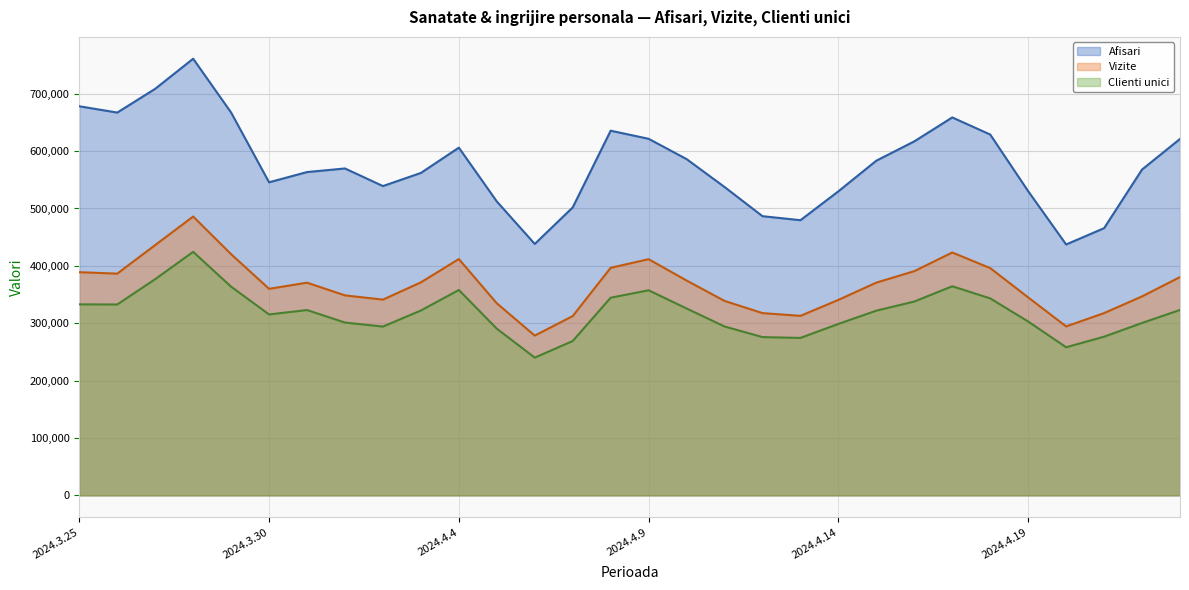

What position from the left is 2024.3.29?

5